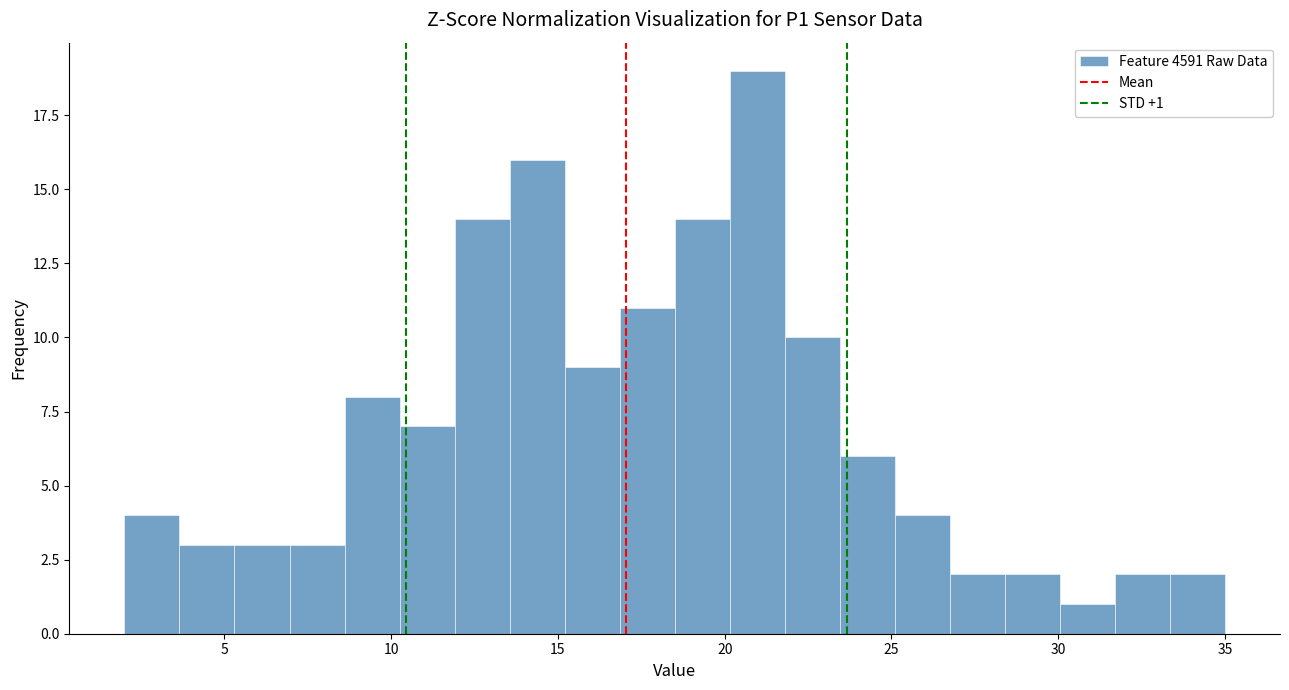

Around what value on the x-axis is the tallest bar? Give the approximate position of its centre, as read against the axis.

21.0